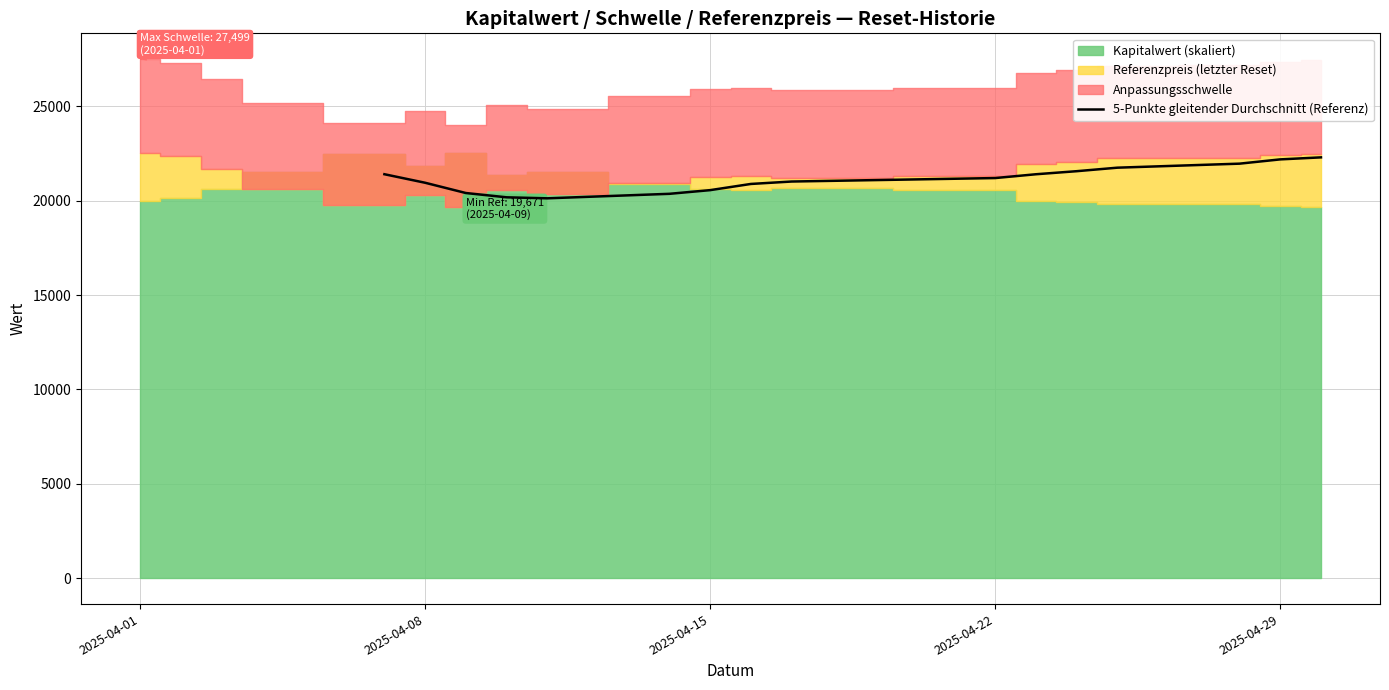

True or false: there are more than 0 points higher than both neighbors.

False